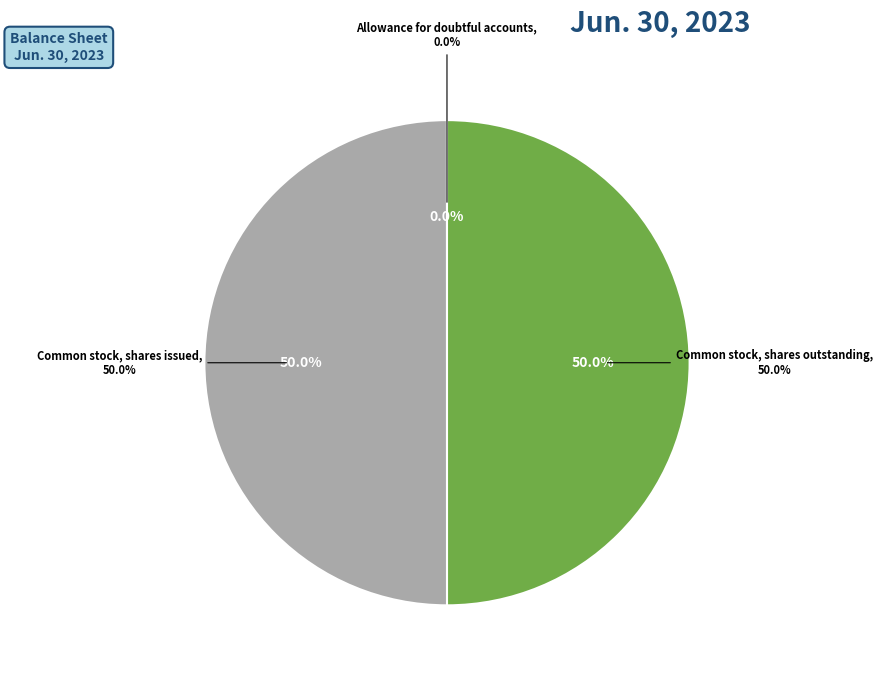

What percentage do Common stock, shares issued and Common stock, shares outstanding together represent?

100.0%